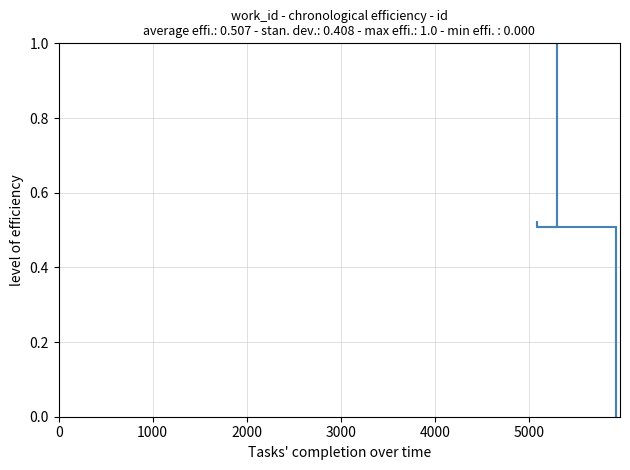

What is the value of the 8th point from the left?

1.0